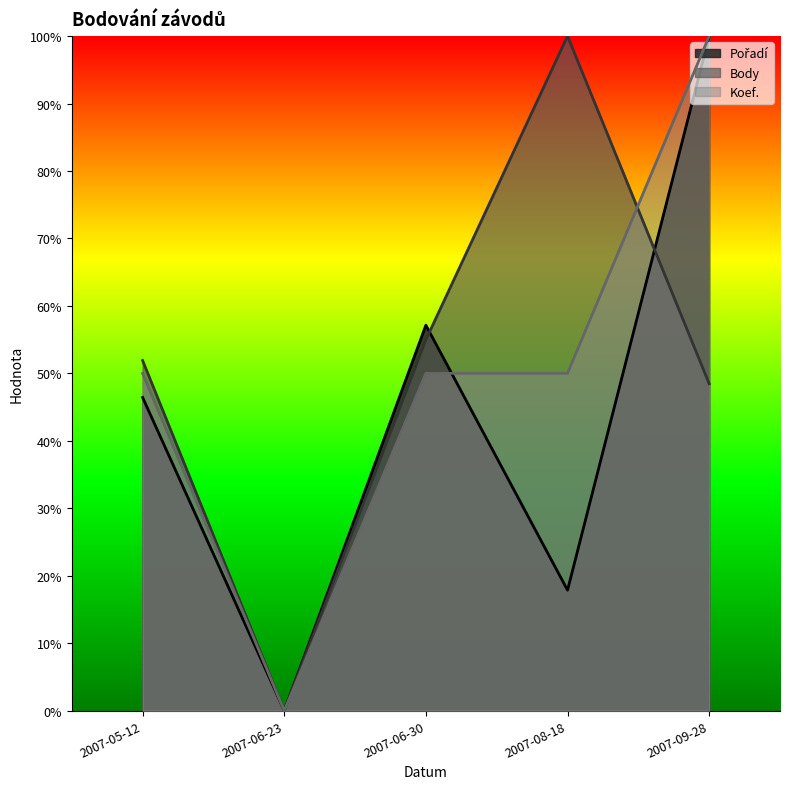

List the labels in order of Body value, smallest first.

2007-06-23, 2007-09-28, 2007-05-12, 2007-06-30, 2007-08-18